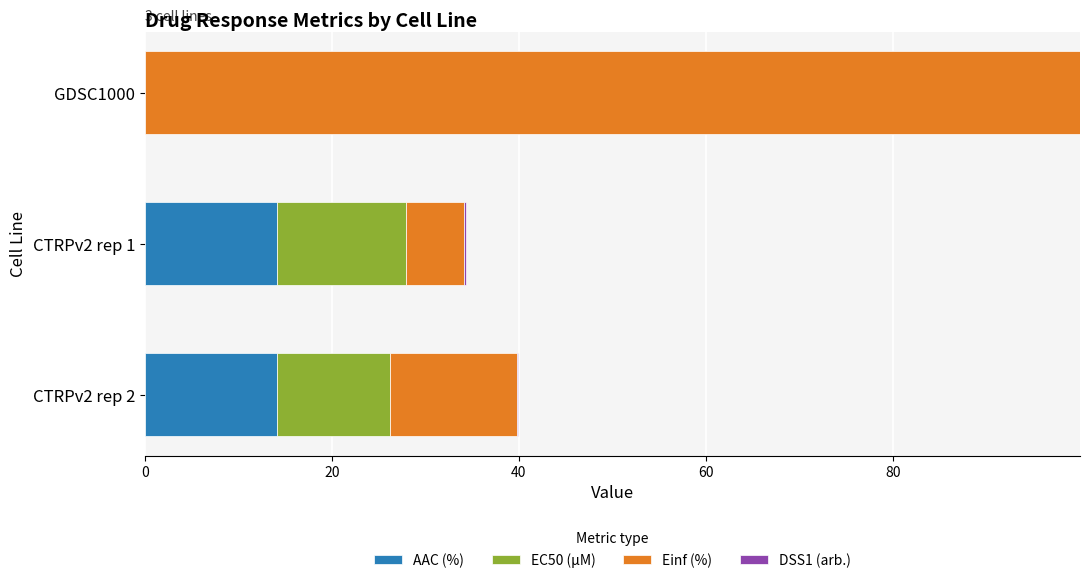

True or false: AAC (%) has a value of 0.0 at GDSC1000.

True